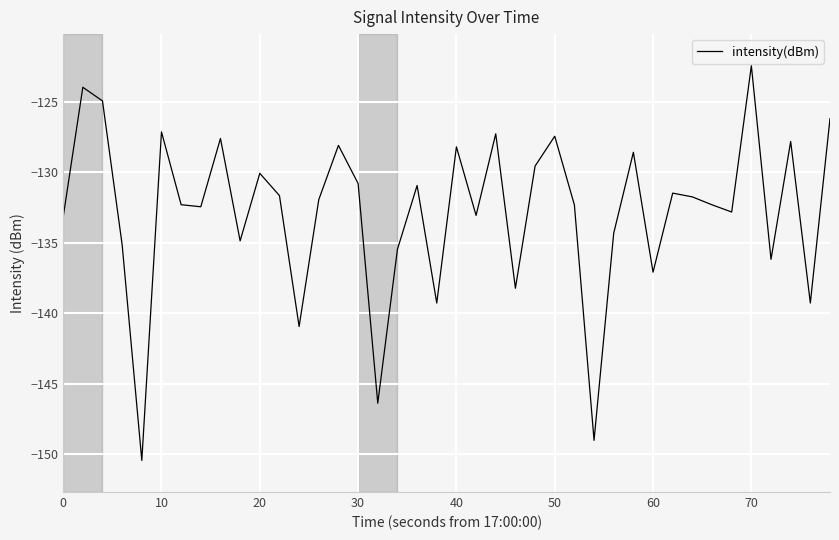

What is the greatest value displayed?

-122.4